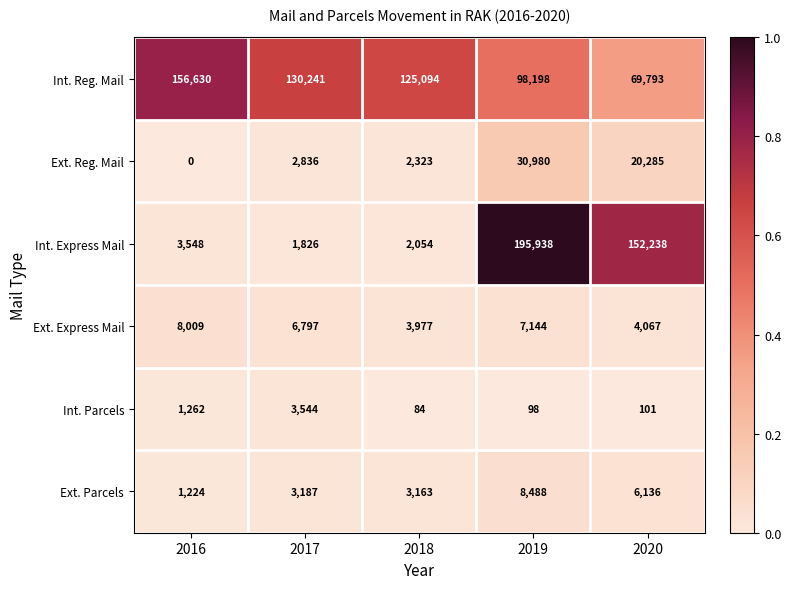

Where is Int. Parcels nearest to the value 1814?

2016